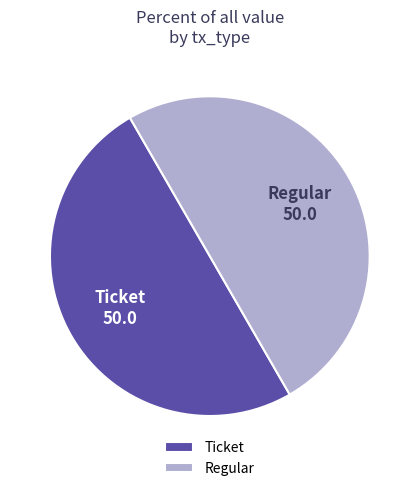

Approximately how many times larger is the value at Regular compared to Ticket?

1.0